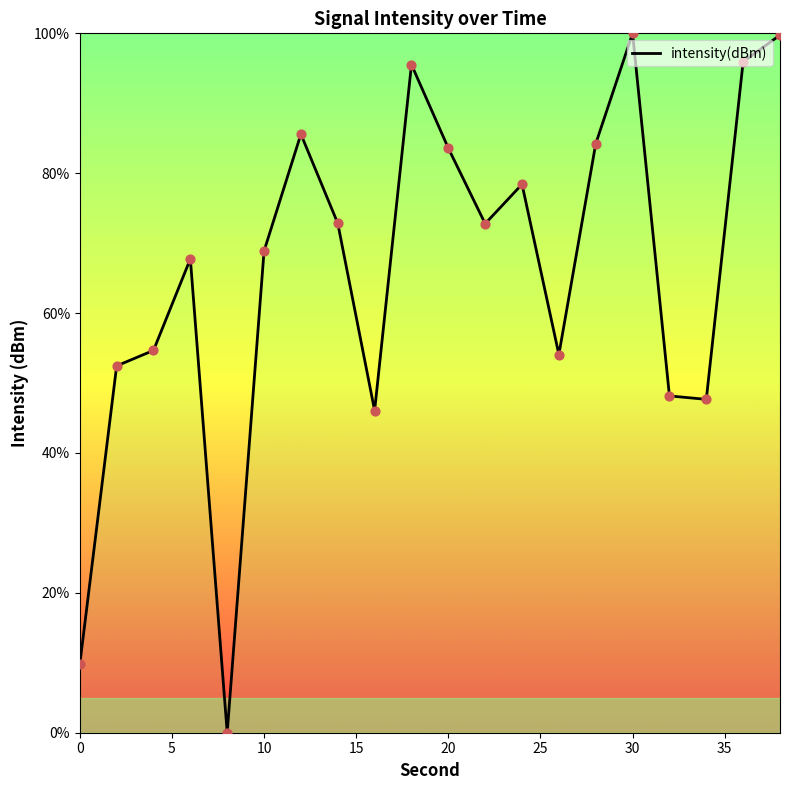

What is the maximum value shown in the chart?

100.0